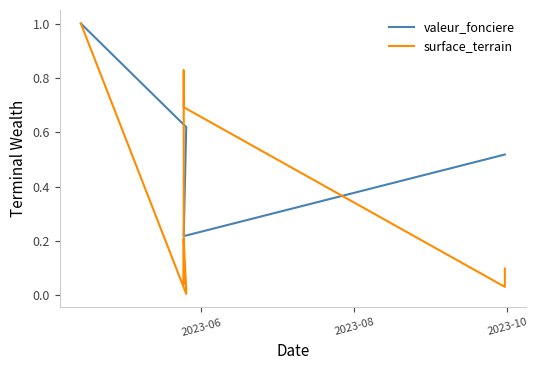

Reading right to left, transcribe all the data shown in this chart.

valeur_fonciere: 0.5	0.5	0.2	0.2	0.2	0.2	0.2	0.2	0.6	0.6	1.0	1.0	1.0
surface_terrain: 0.1	0.0	0.7	0.8	0.4	0.0	0.1	0.2	0.0	0.0	1.0	1.0	1.0